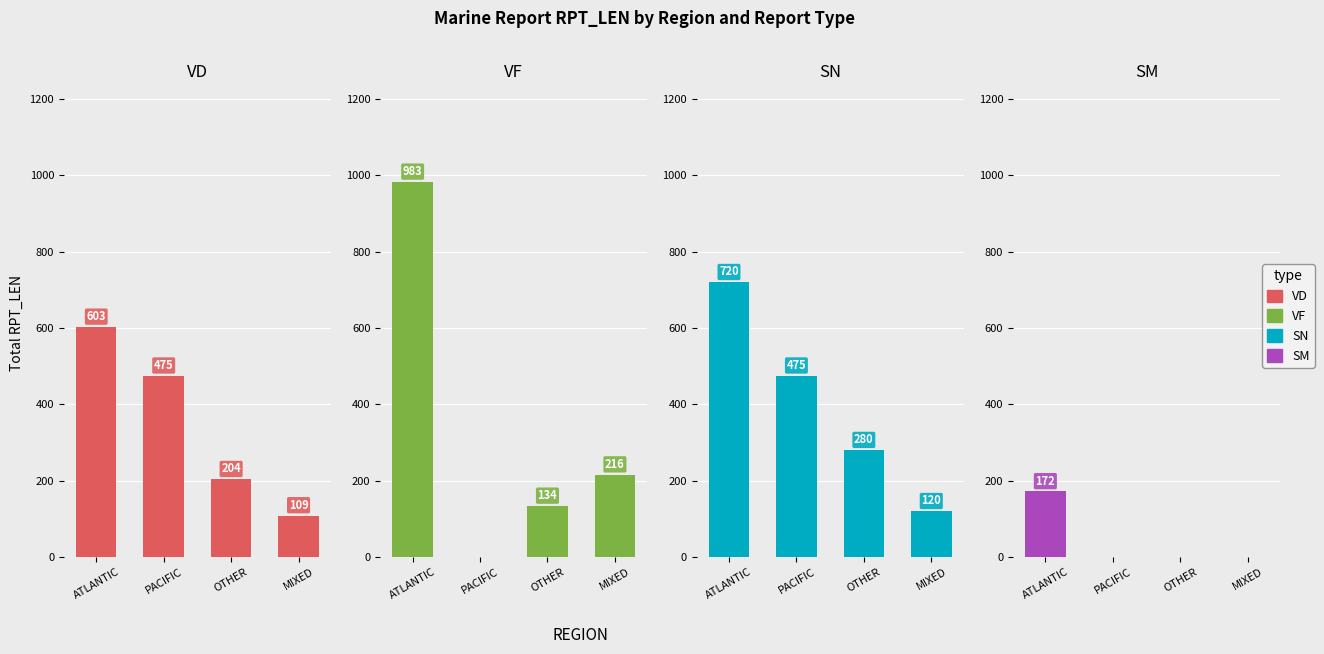

How many positive values does the SM series have?

1